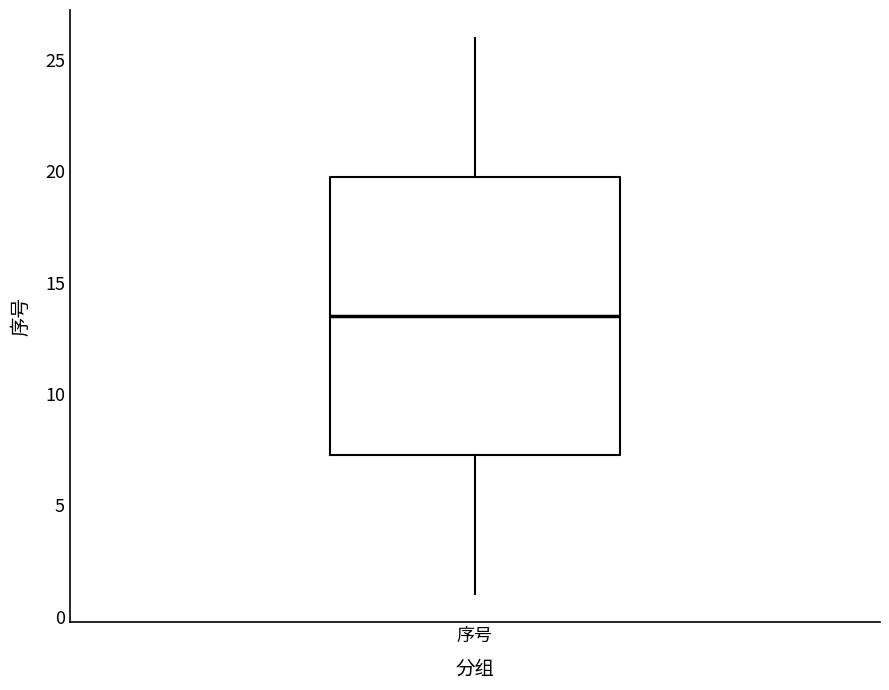

Where does the median line of the box for 序号 sit on the y-axis? The values are not printed on the chart, so give them approximately, as read against the axis.

13.5